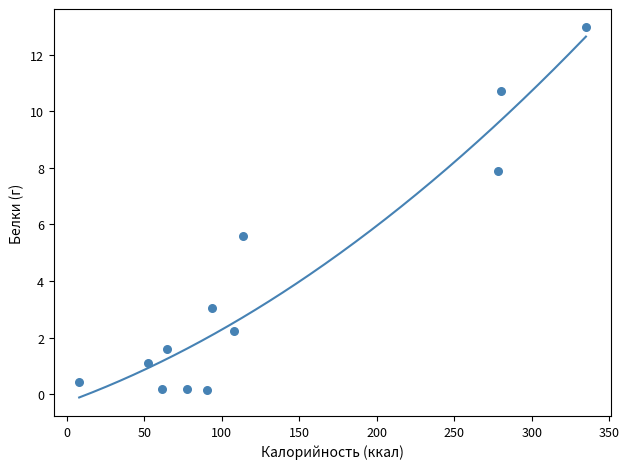

What is the range of Y values (max minus min)?

12.8